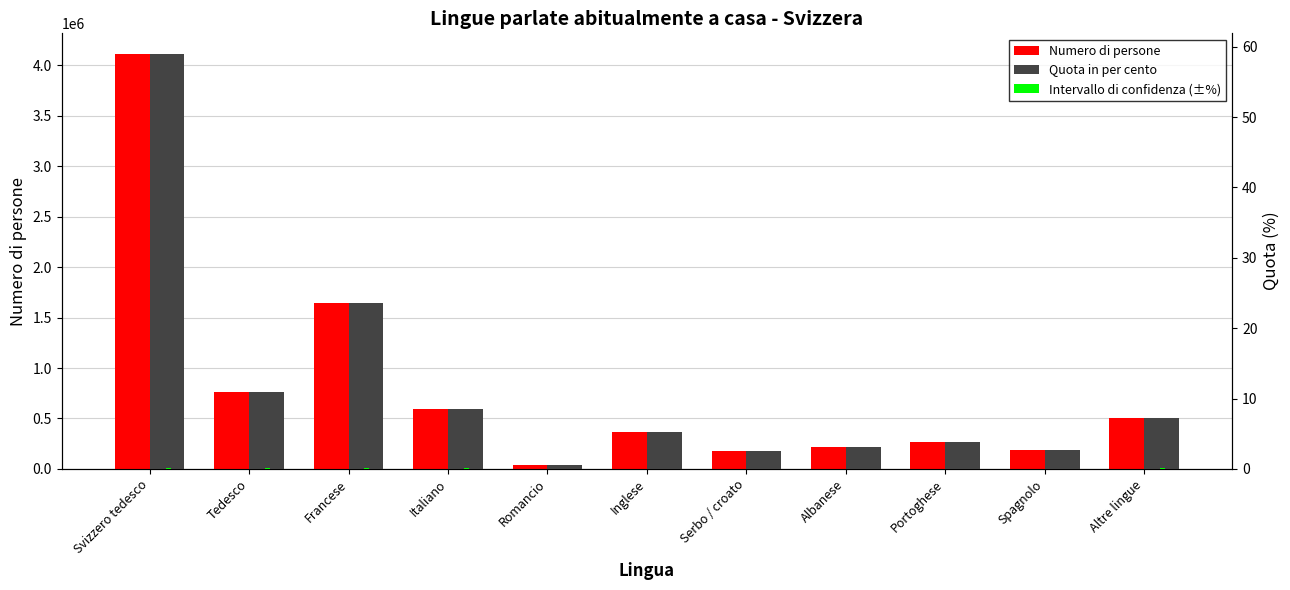

At Portoghese, list the series in order from largest to smallest.

Numero di persone, Quota in per cento, Intervallo di confidenza (±%)